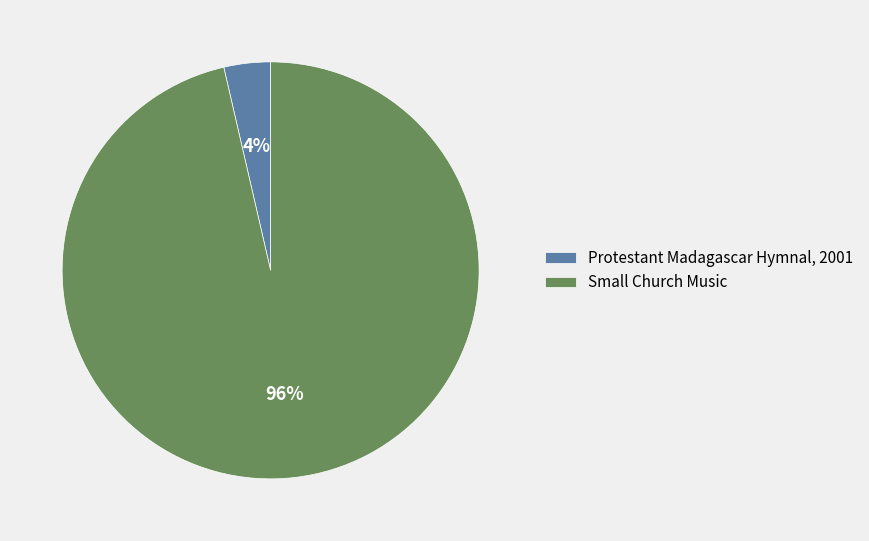

Rank the categories by value from highest to lowest.

Small Church Music, Protestant Madagascar Hymnal, 2001